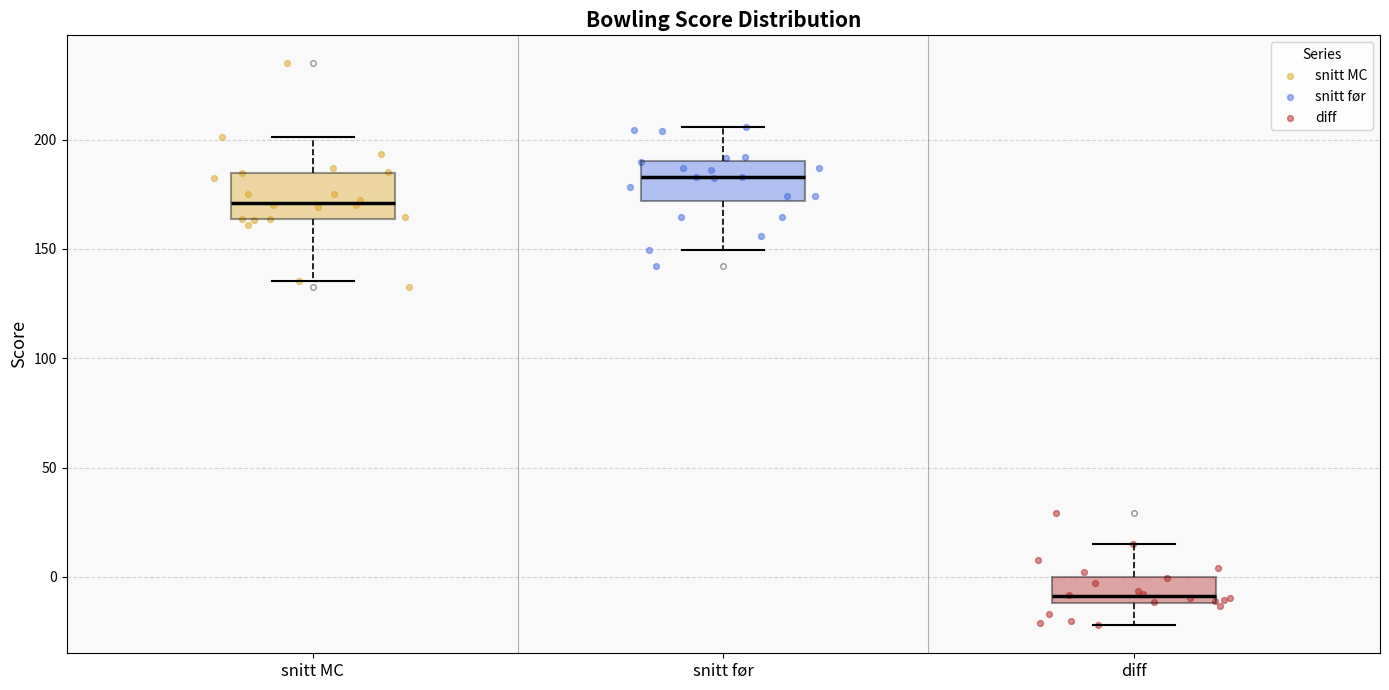

Reading left to right, read every box against the y-axis: the position of its median line, the range the box covers, and the ends of its whiskers. The values are not printed on the chart, so give them approximately, as read against the axis.

snitt MC: median 170, box 165 to 185, whiskers 135 to 200
snitt før: median 185, box 170 to 190, whiskers 150 to 205
diff: median -10 (just above the box's lower edge), box -10 to 0, whiskers -20 to 15